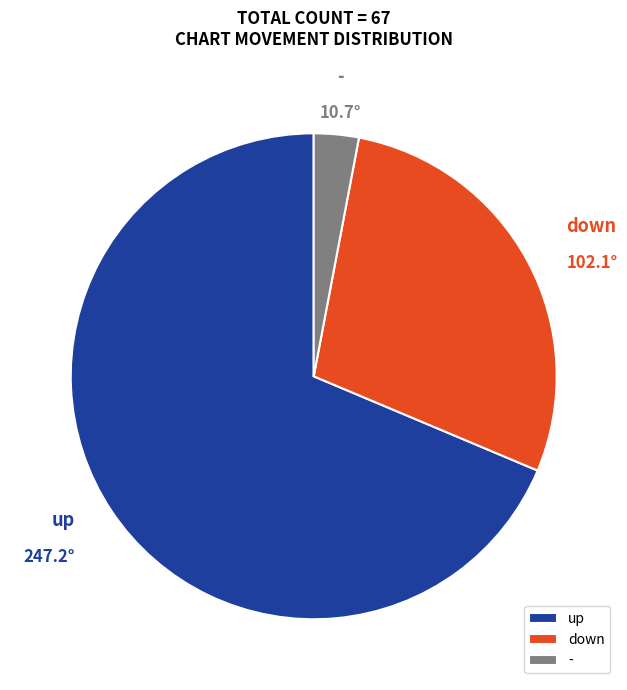

Which category has the biggest portion of the pie?

up